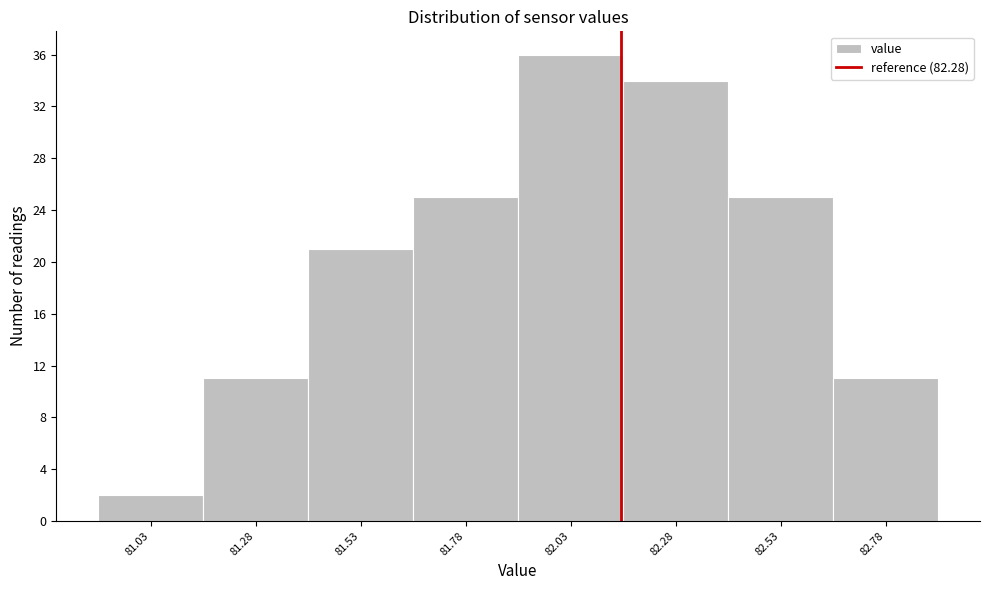

Reading left to right, transcribe all the data shown in this chart.

2	11	21	25	36	34	25	11